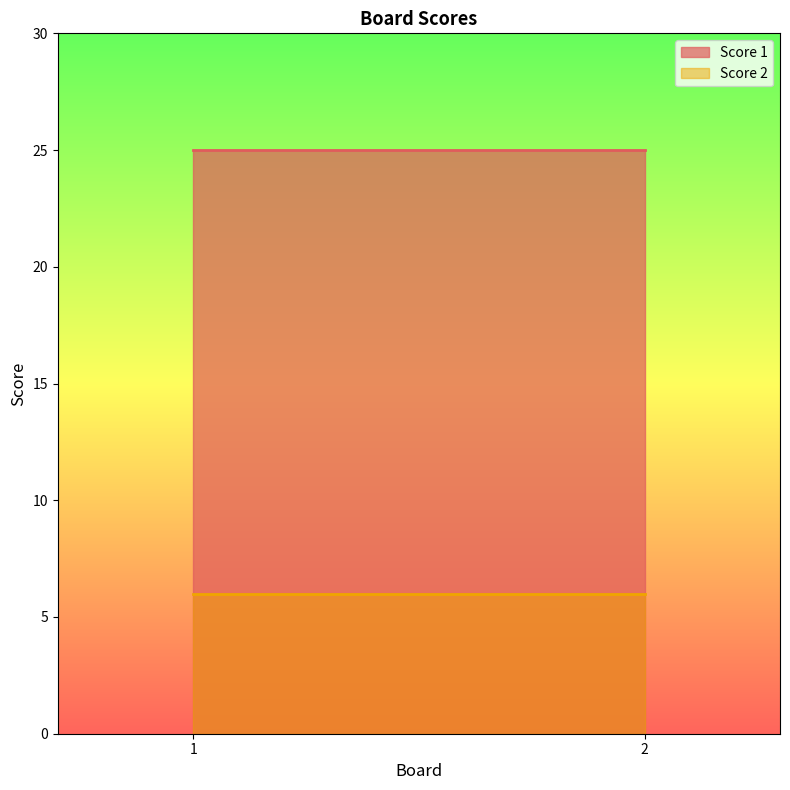

Reading left to right, what are all the values shown in this chart?

Score 1: 1=25	2=25
Score 2: 1=6	2=6